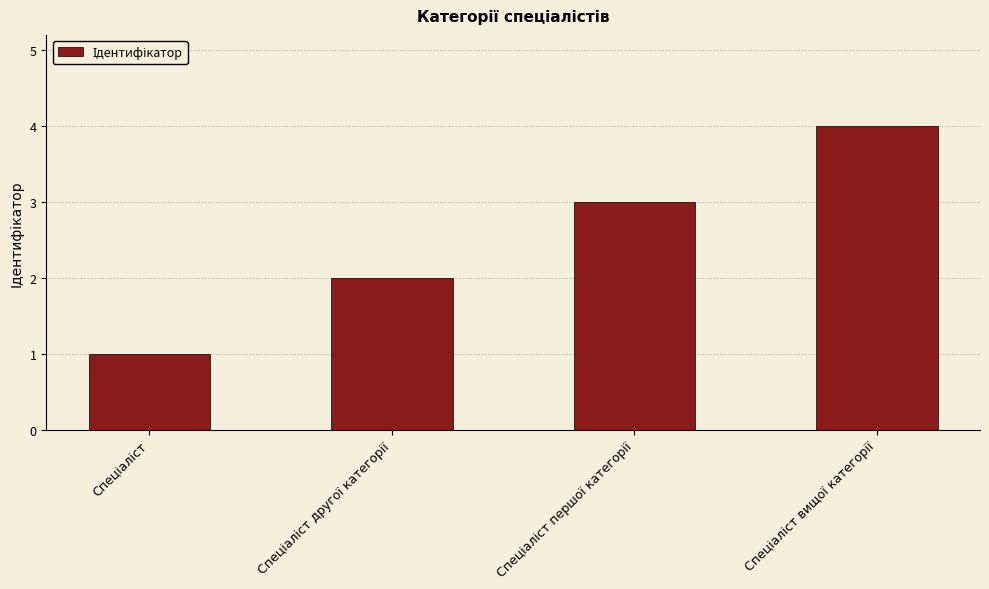

What is the sum of all values?

10